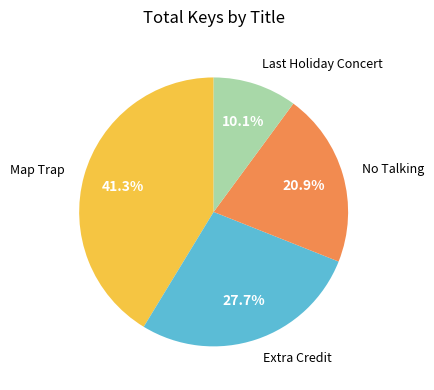

Does any single category account for the majority?

No